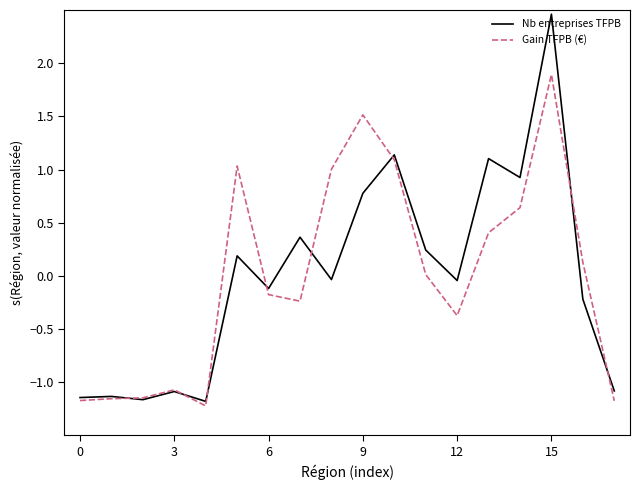

What is the highest value of the Nb entreprises TFPB series?

2.5